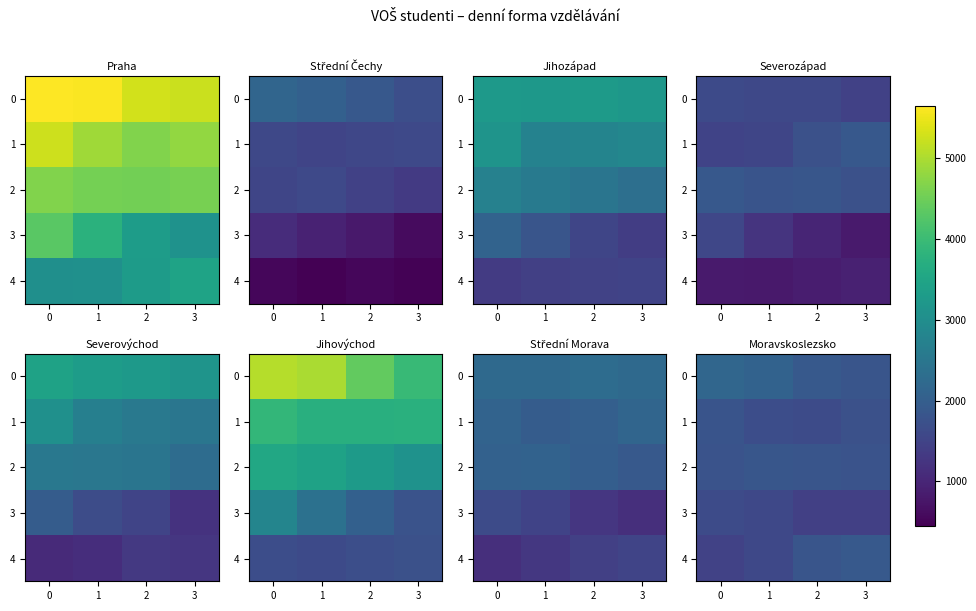

At how many categories does at least one series exceed 1674?

4